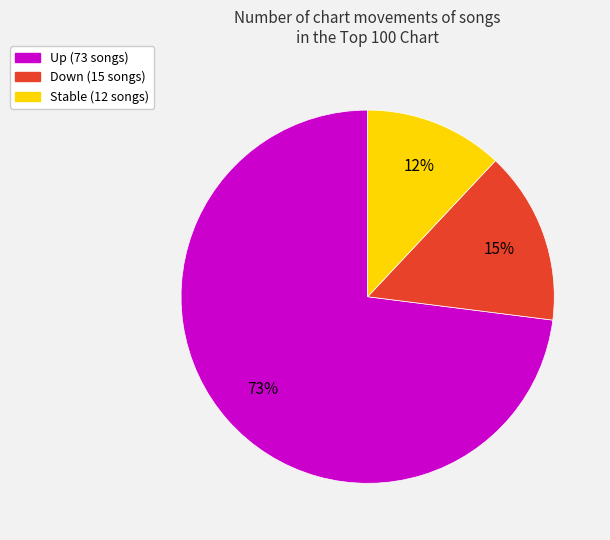

To the nearest percent, what is the average slice percentage?

33%